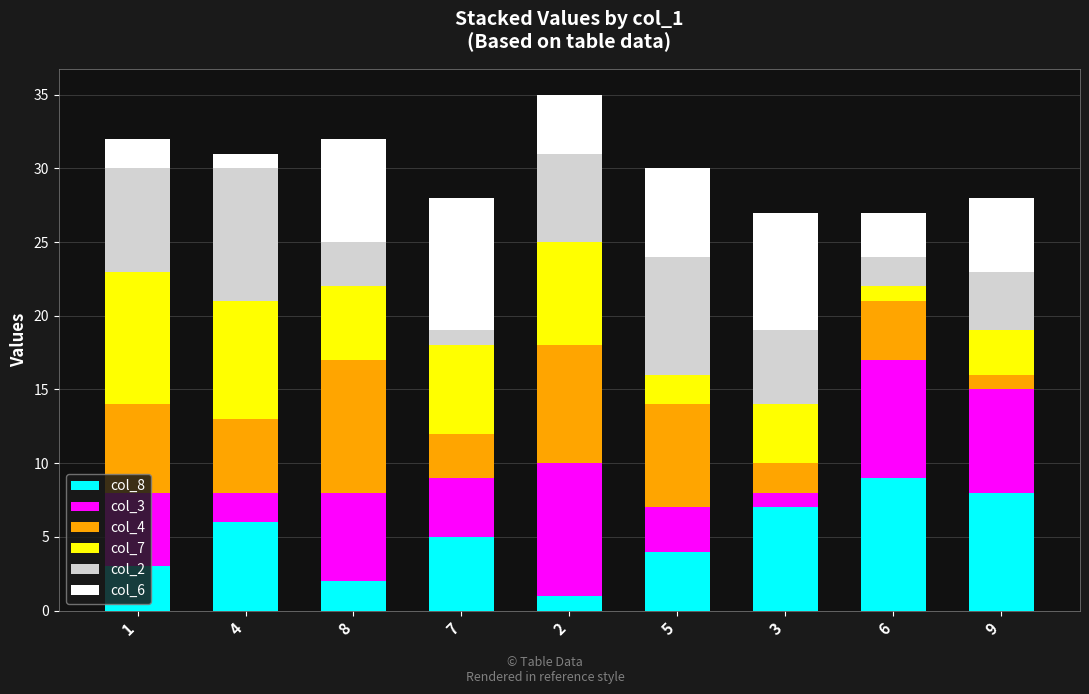

What are all the series names shown in the legend?

col_8, col_3, col_4, col_7, col_2, col_6